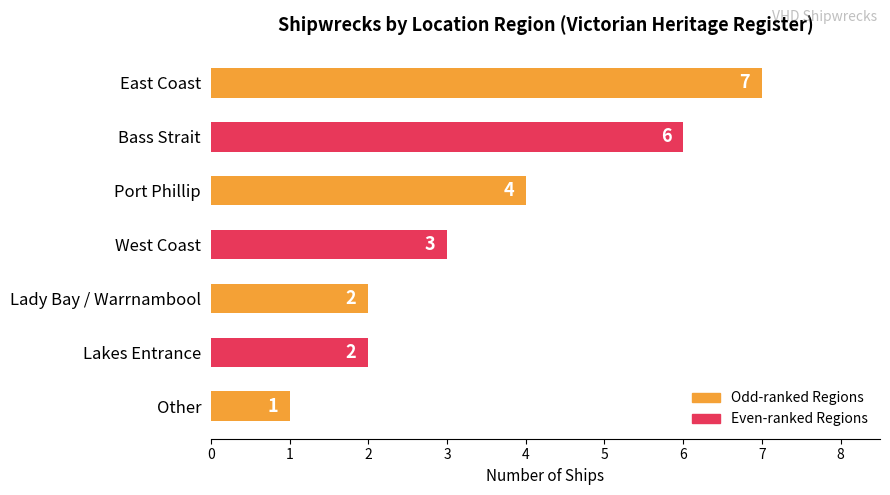

Count the values in the range 2 to 6.

5